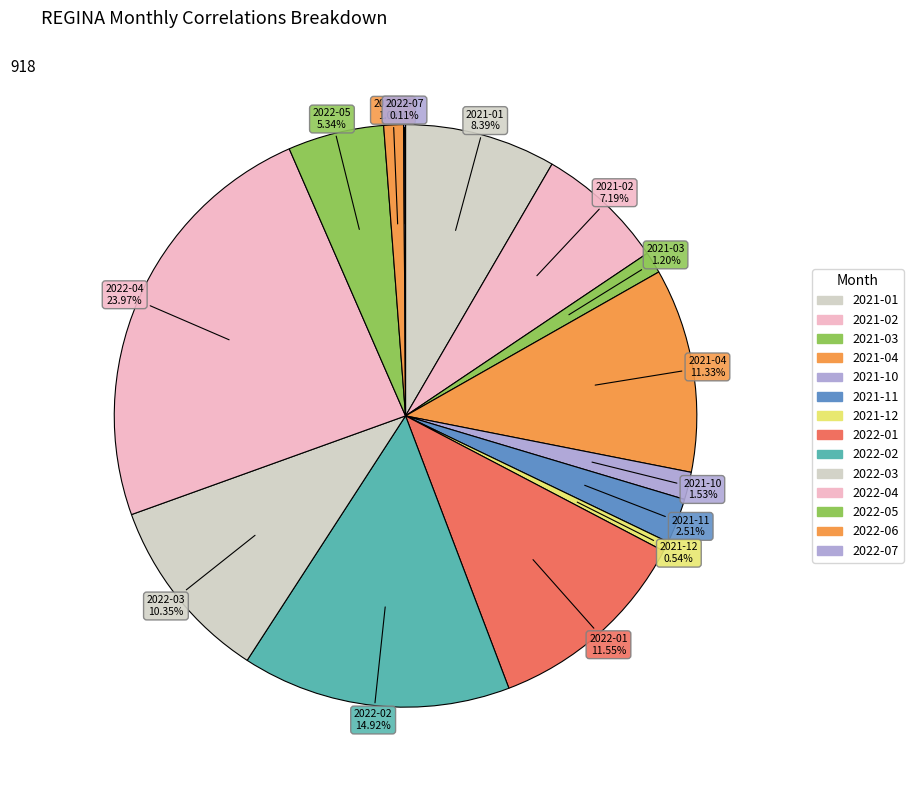

To the nearest percent, what is the combined percentage of 2022-02 and 2022-07?

15%